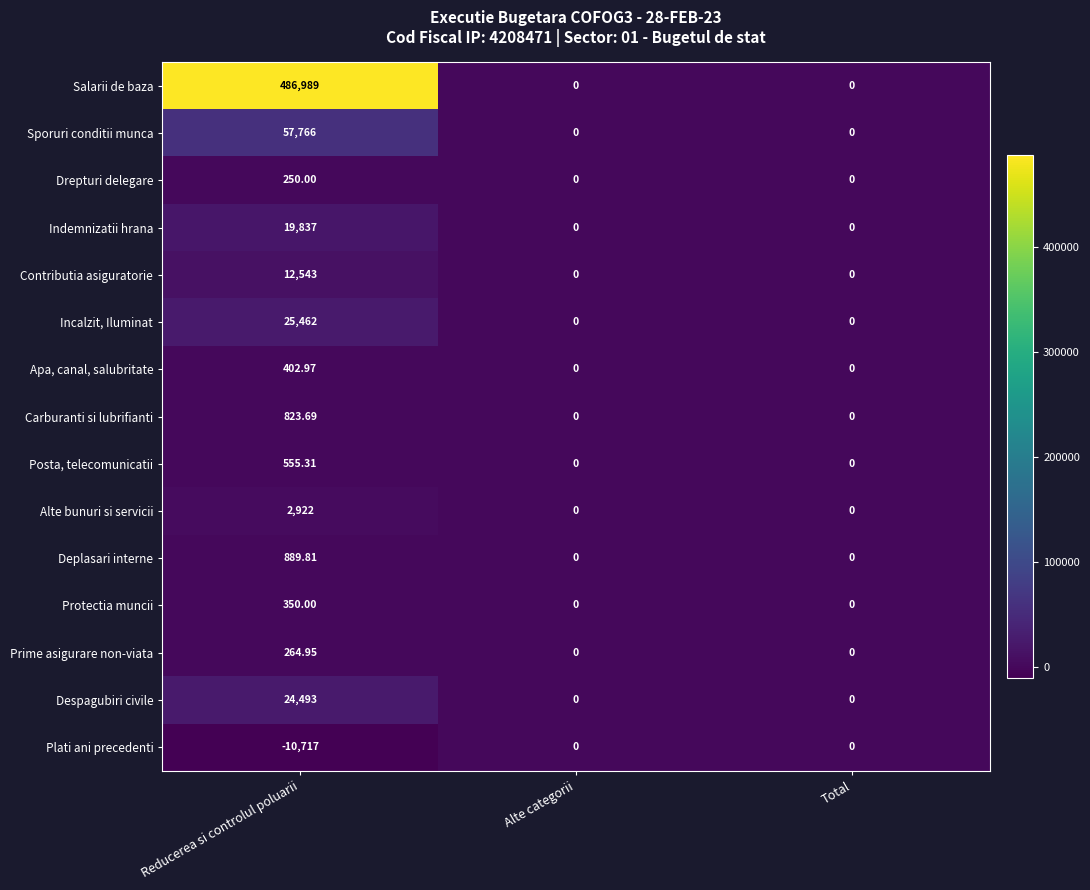

What is the difference between the highest and lowest values at Reducerea si controlul poluarii?

497706.0